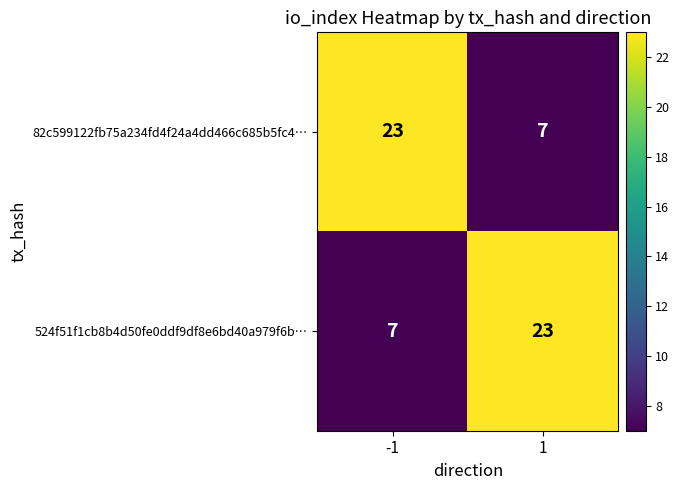

Reading right to left, what are all the values shown in this chart?

82c599122fb75a234fd4f24a4dd466c685b5fc4…: 7	23
524f51f1cb8b4d50fe0ddf9df8e6bd40a979f6b…: 23	7